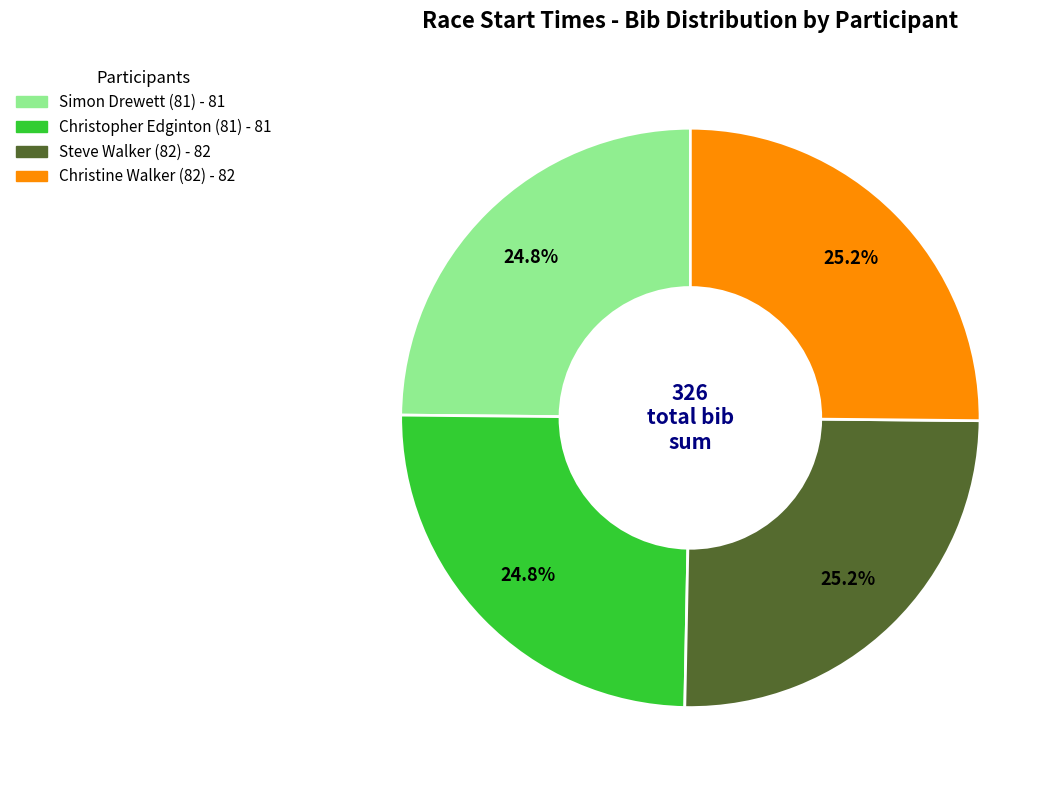

Count the number of slices in the pie.

4